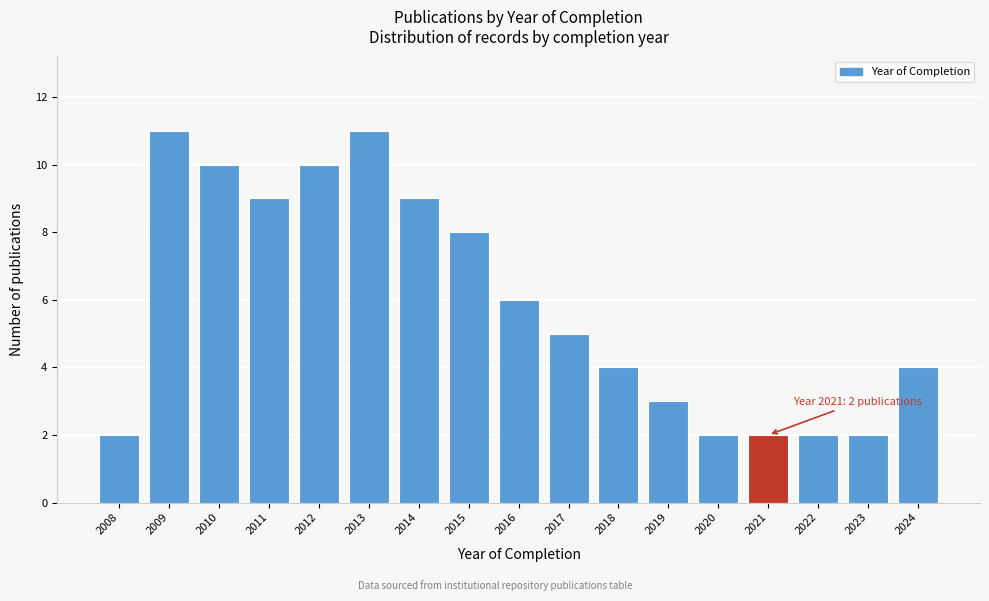

Reading right to left, what are all the values shown in this chart?

4	2	2	2	2	3	4	5	6	8	9	11	10	9	10	11	2